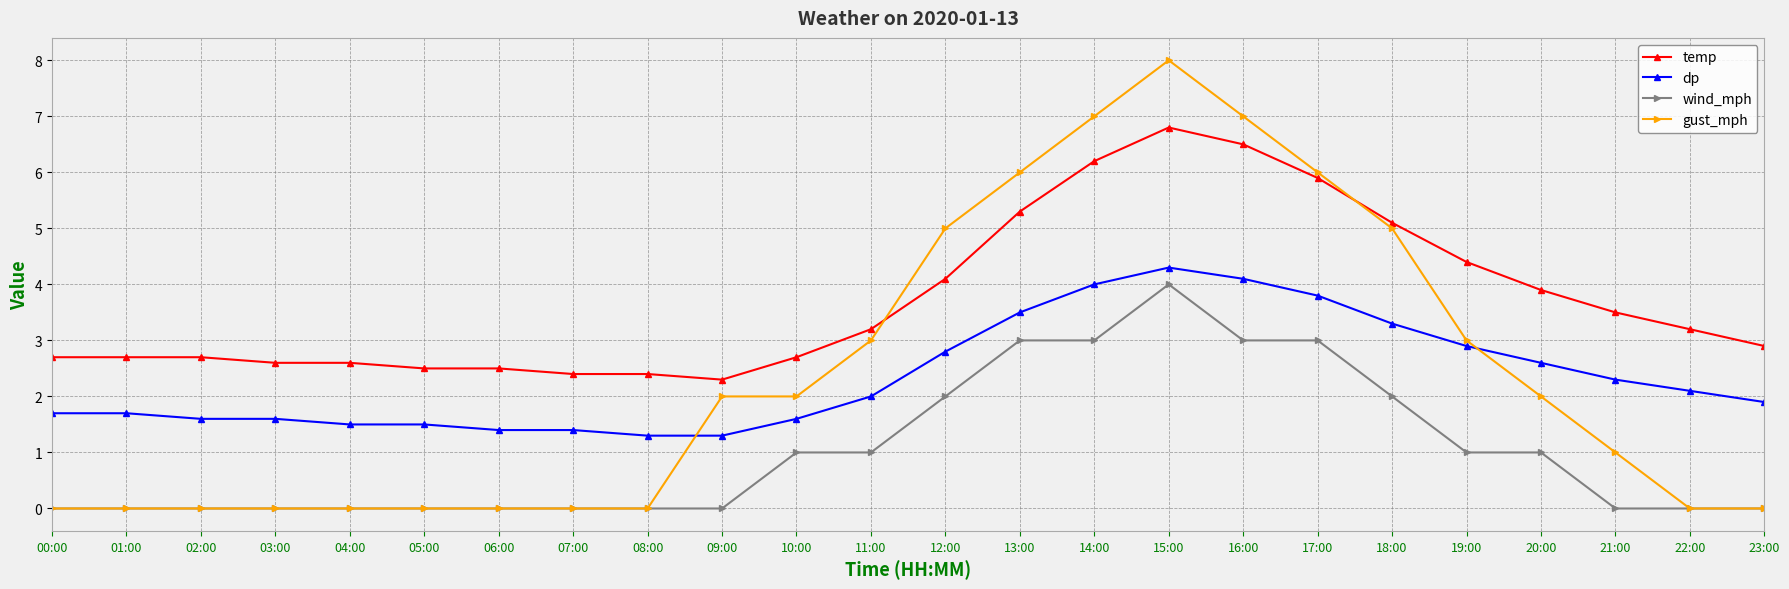

The dp series shows 1.9 at 07:00. True or false?

False